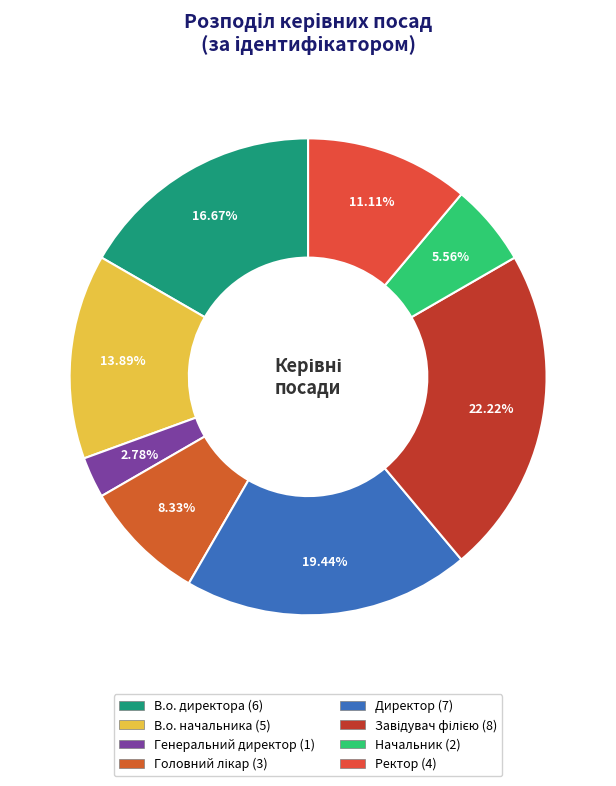

To the nearest percent, what portion does Завідувач філією represent?

22%